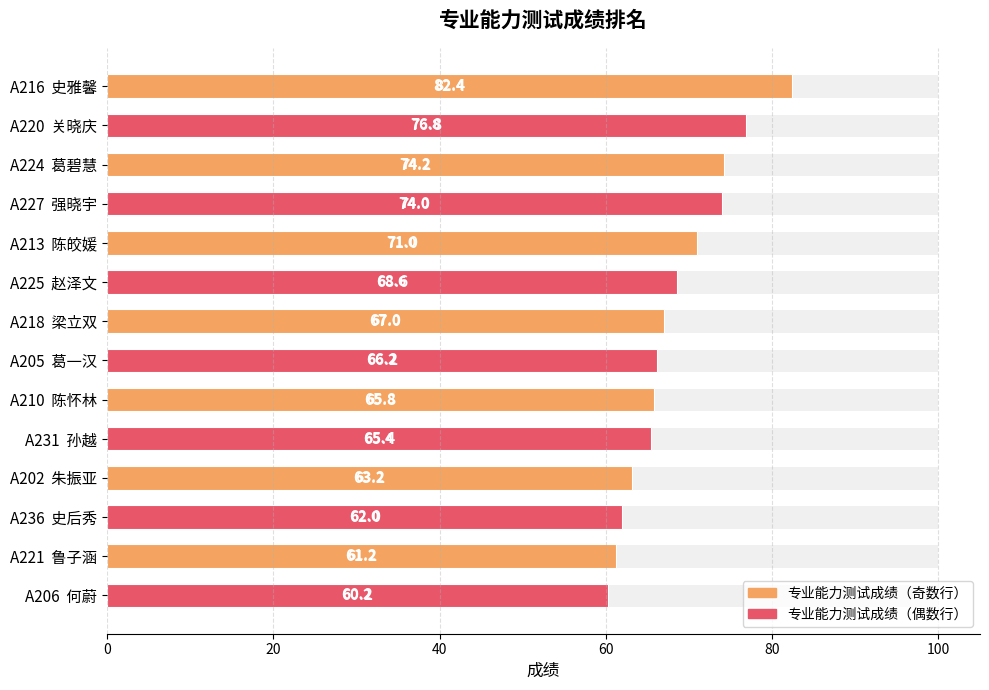

The value at A224 葛碧慧 is 74.2. True or false?

True